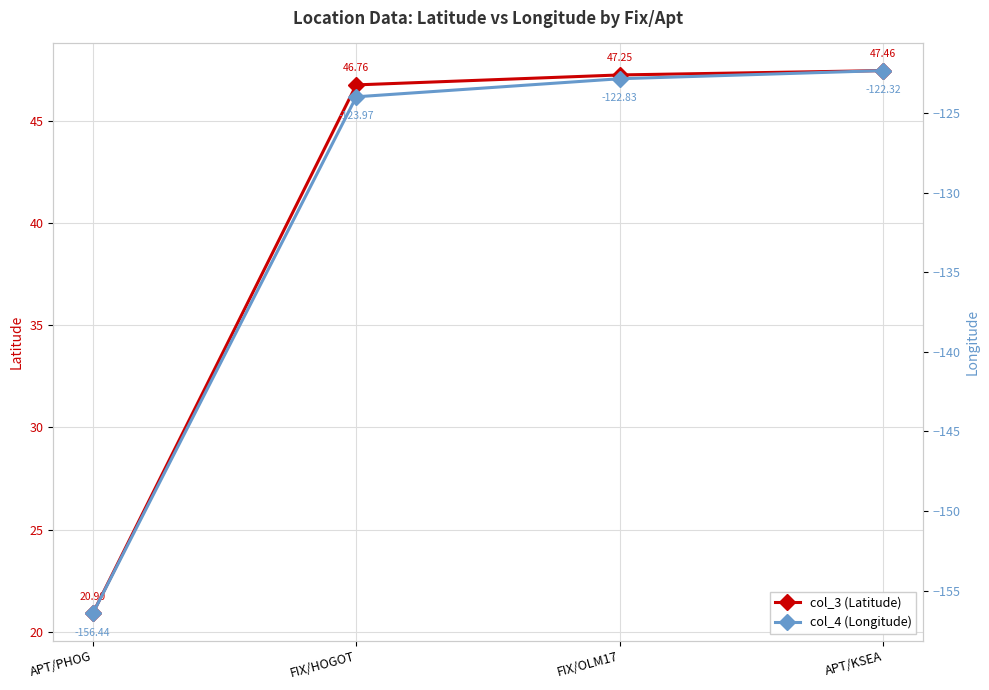

At which label does col_3 (Latitude) first exceed 47?

FIX/OLM17